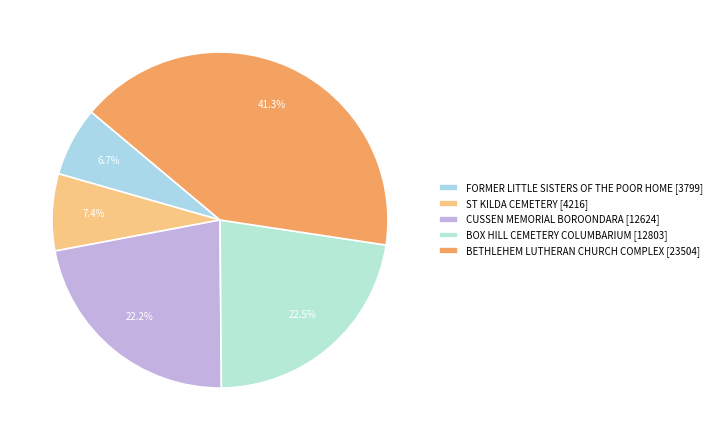

What percentage is the ST KILDA CEMETERY slice, to the nearest percent?

7%